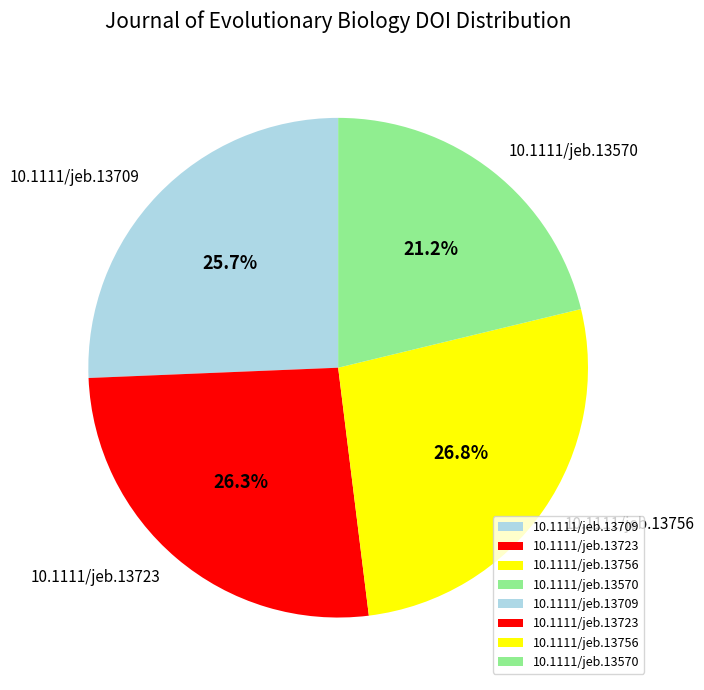

What percentage is NOT represented by 10.1111/jeb.13723?

73.7%